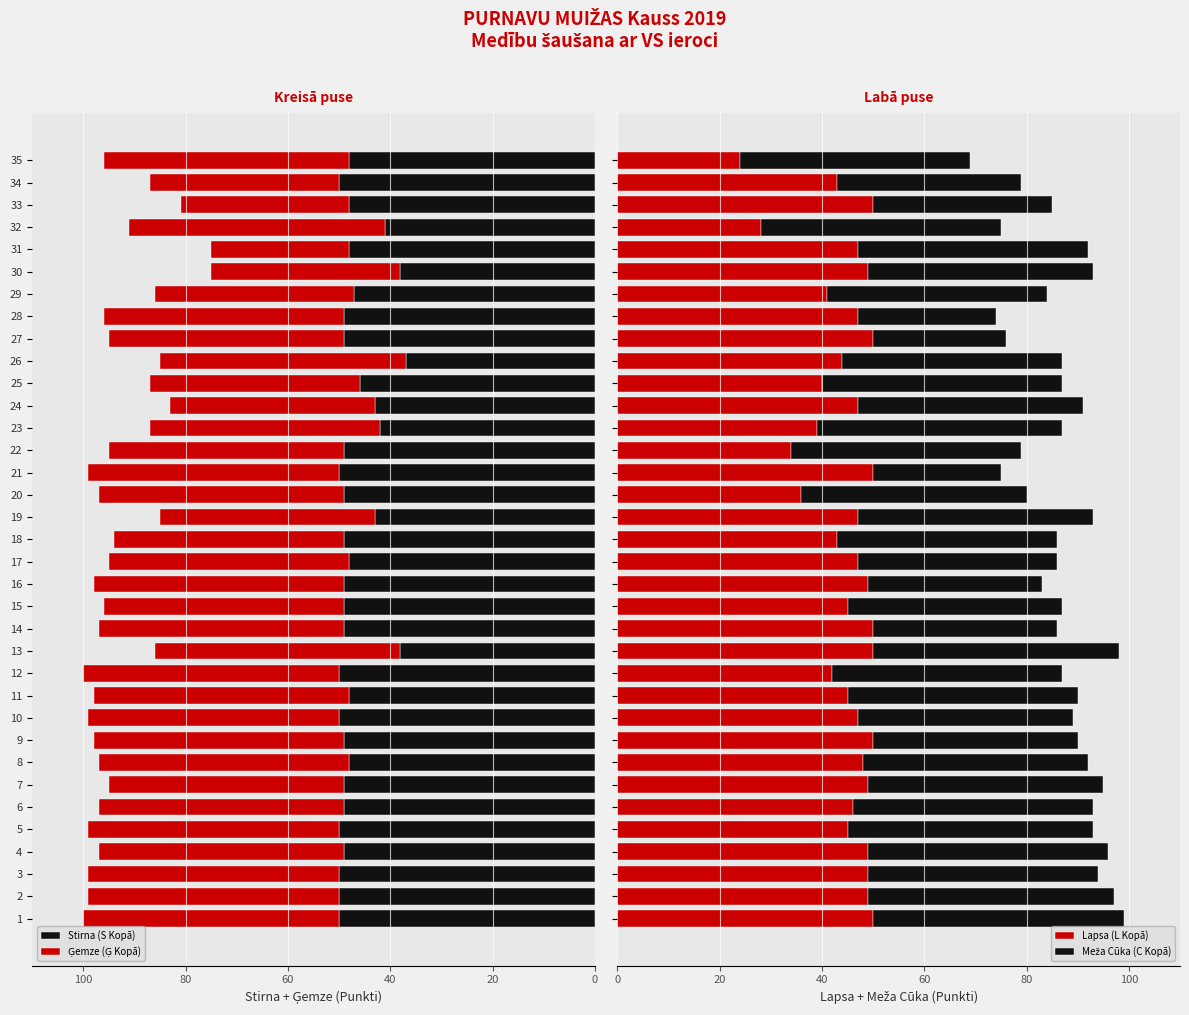

What are all the series names shown in the legend?

Stirna (S Kopā), Ģemze (Ģ Kopā), Lapsa (L Kopā), Meža Cūka (C Kopā)